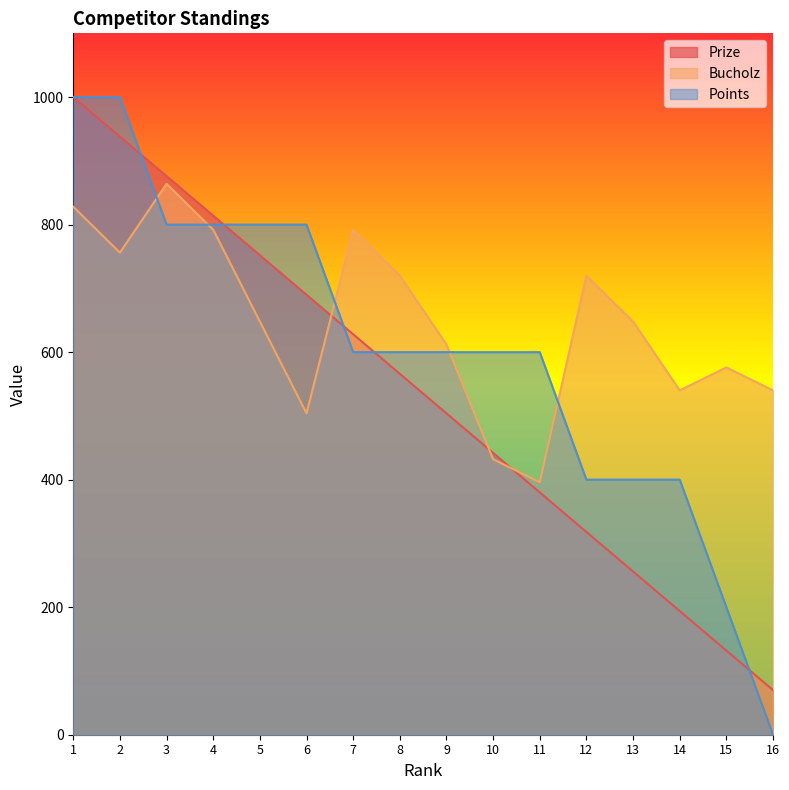

How many data points in Points are less than 600?

5